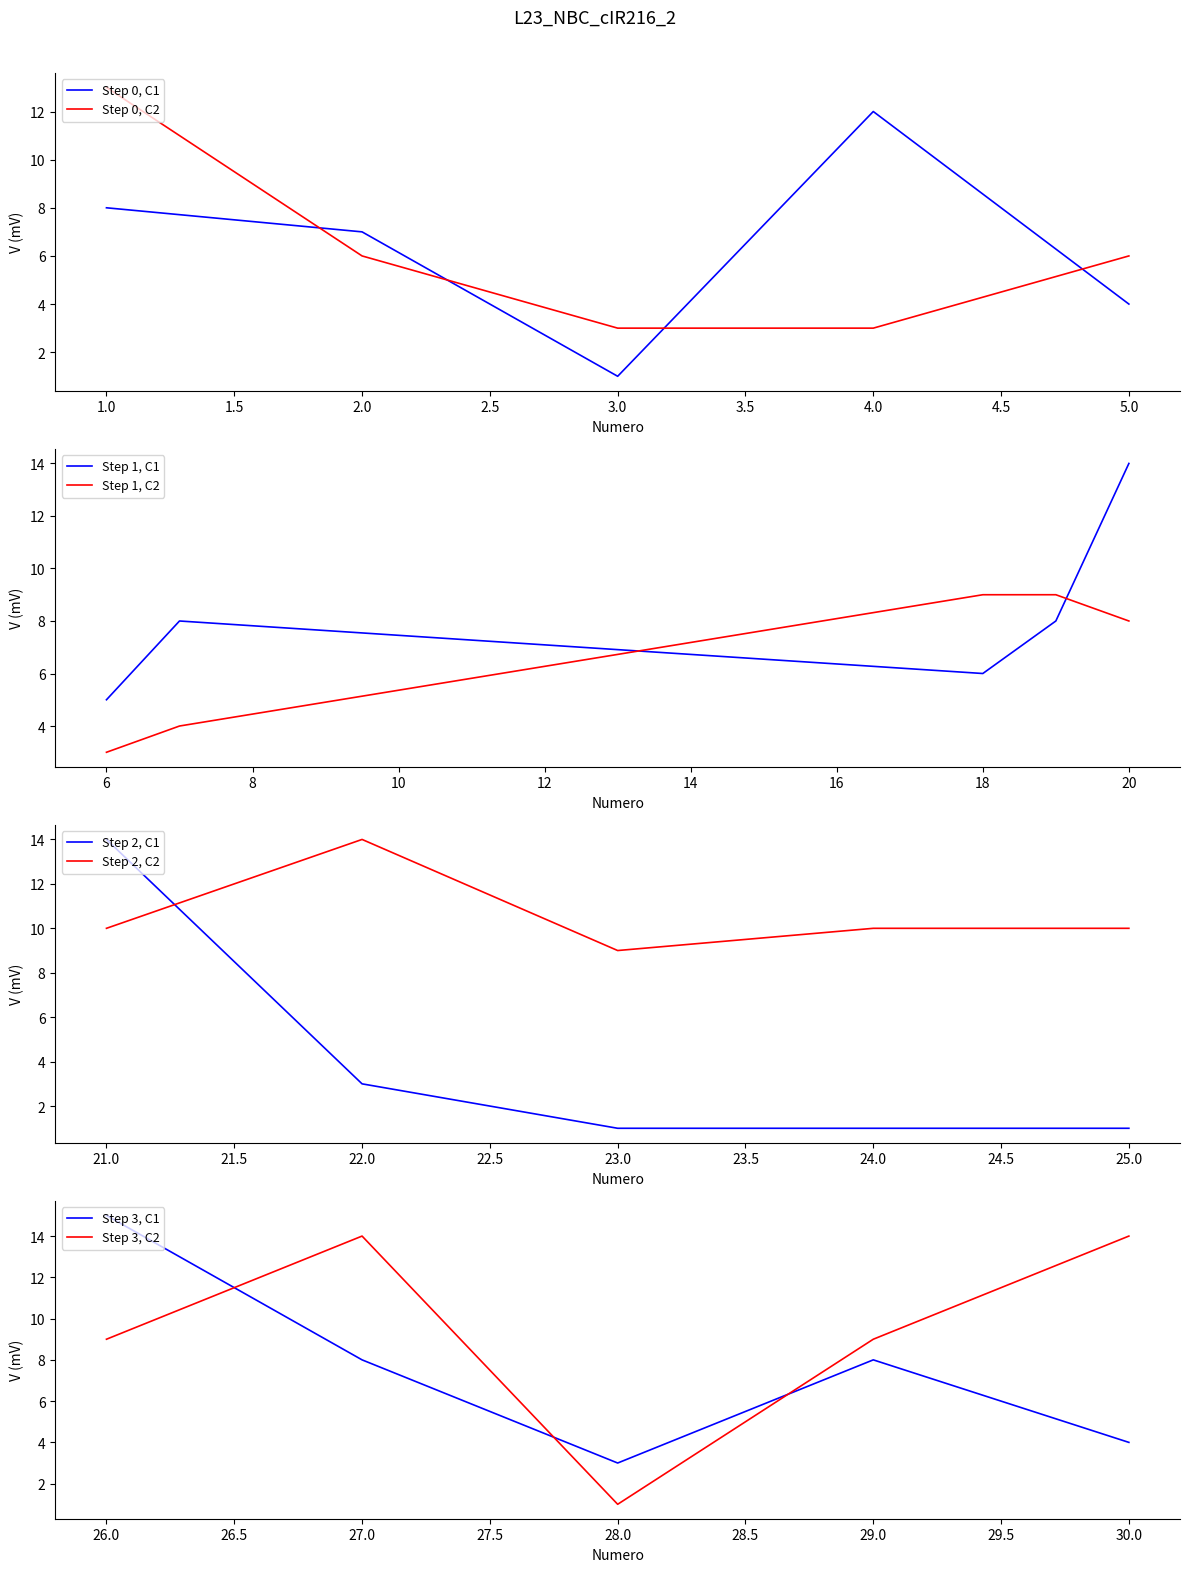

What is the highest value of the C2 series?

14